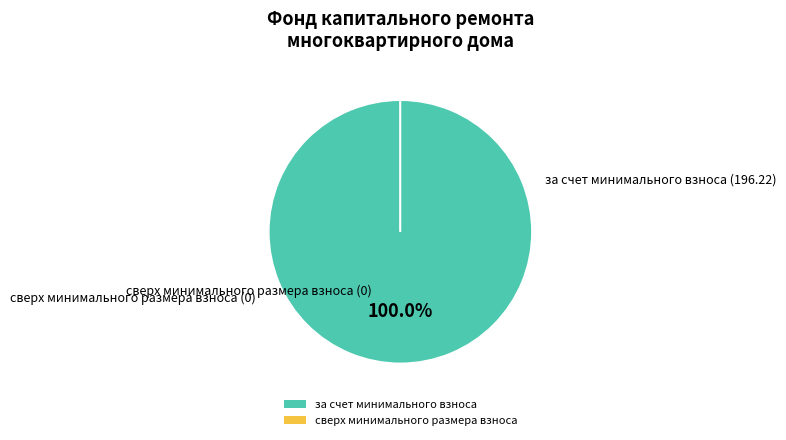

Which slice is the largest?

за счет минимального взноса